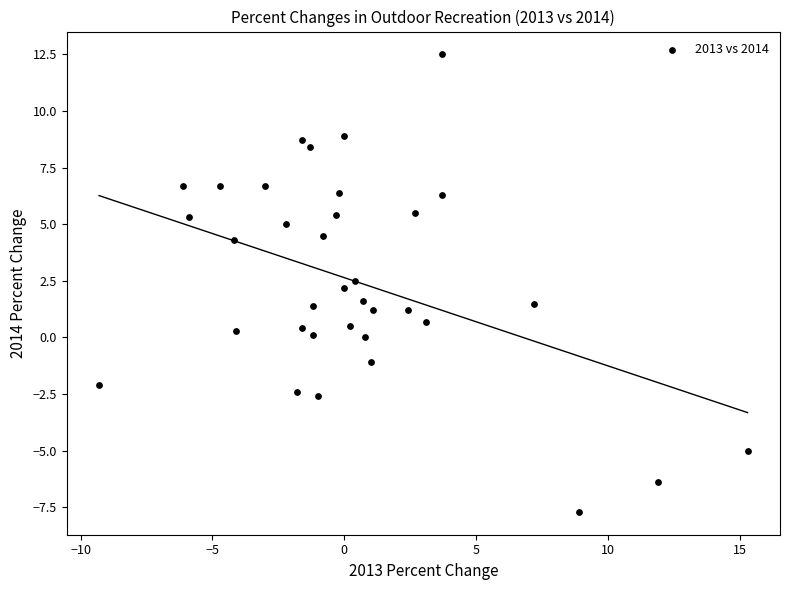

What is the range of X values (max minus min)?

24.6